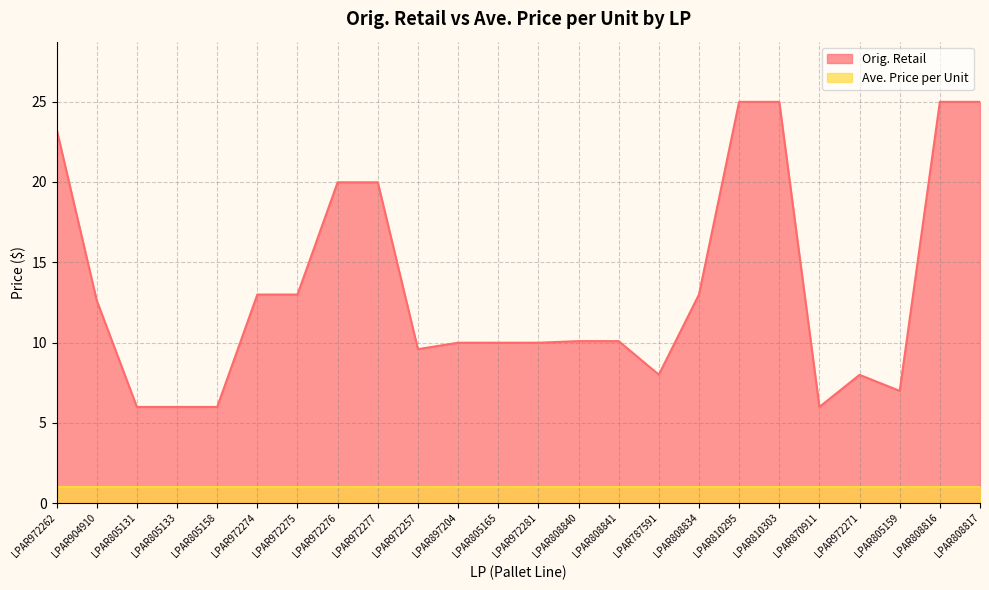

How many lines are shown in the chart?

2